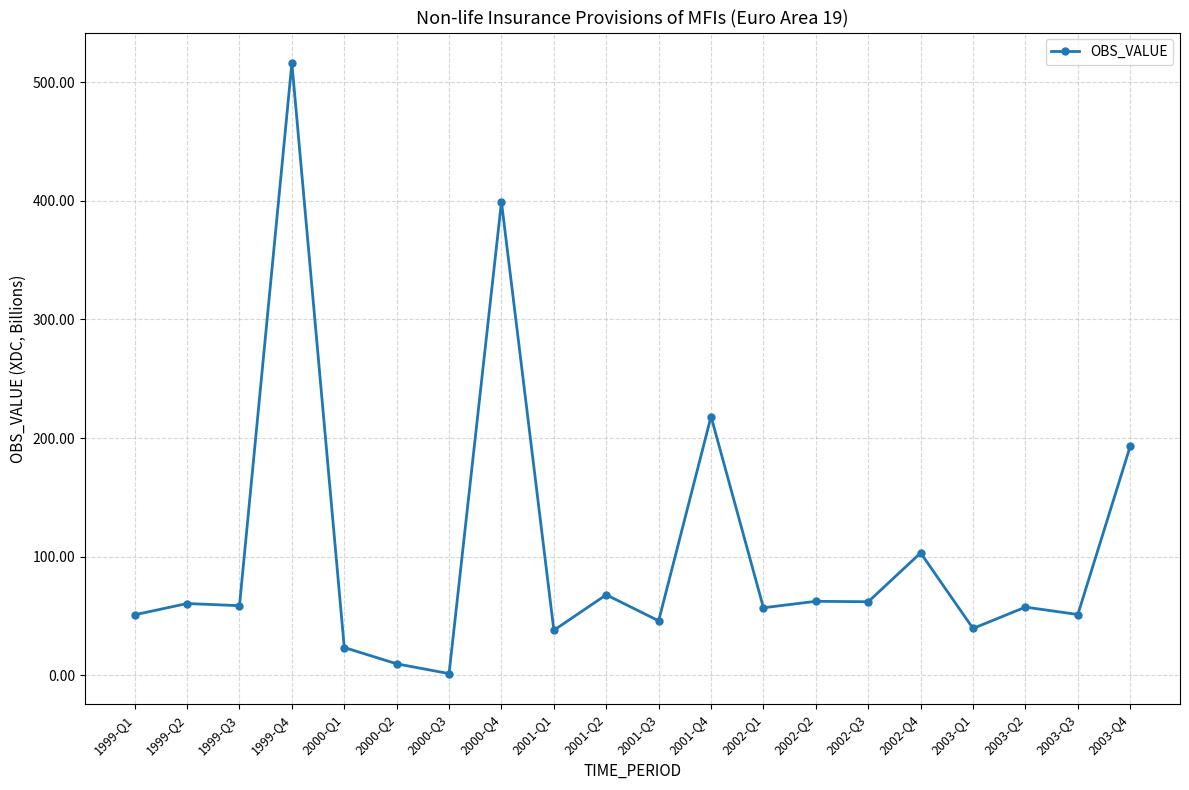

True or false: the data has more than 2 interior local peaks.

True